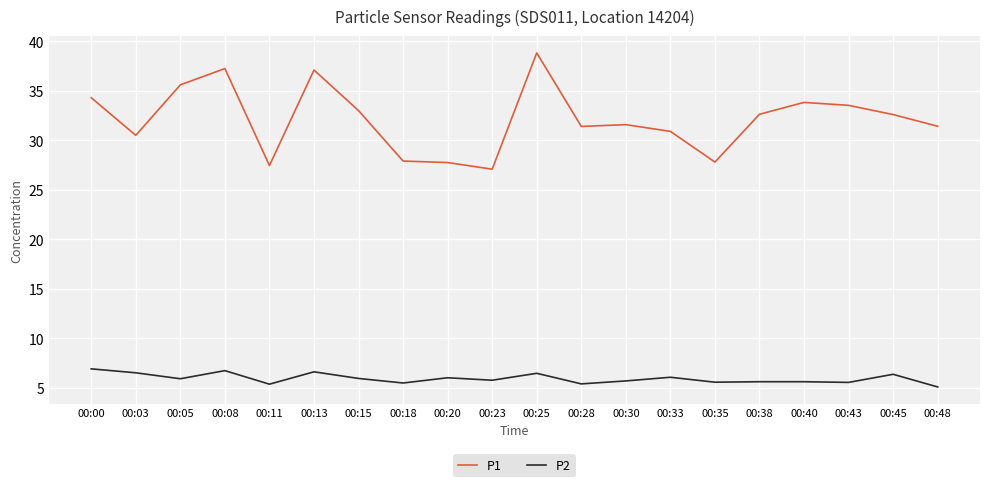

What are all the series names shown in the legend?

P1, P2